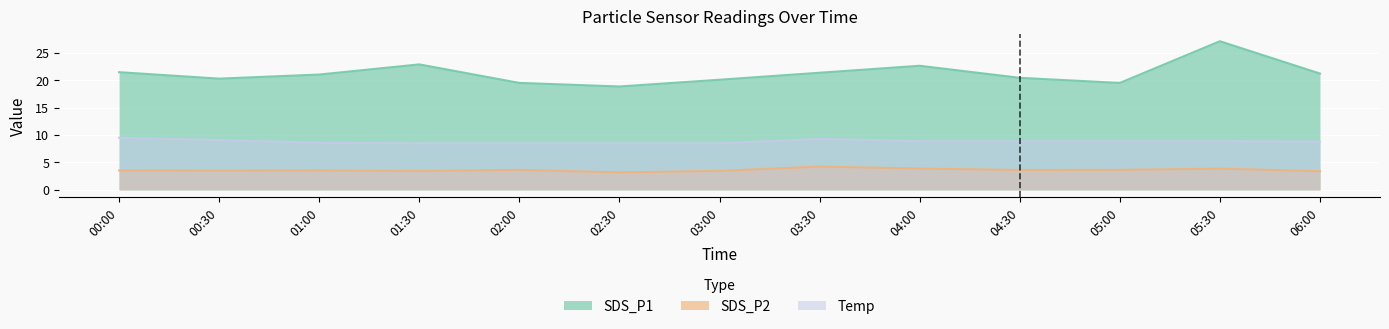

What are all the series names shown in the legend?

SDS_P1, SDS_P2, Temp